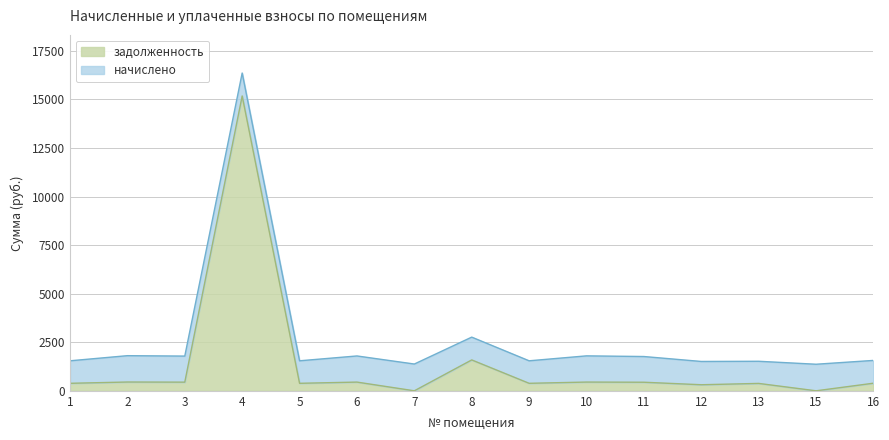

Reading left to right, extract all data points from this chart.

386.1	452.1	445.4	15177.7	386.1	448.5	0.0	1589.7	386.1	449.7	441.1	311.9	380.0	0.0	391.0